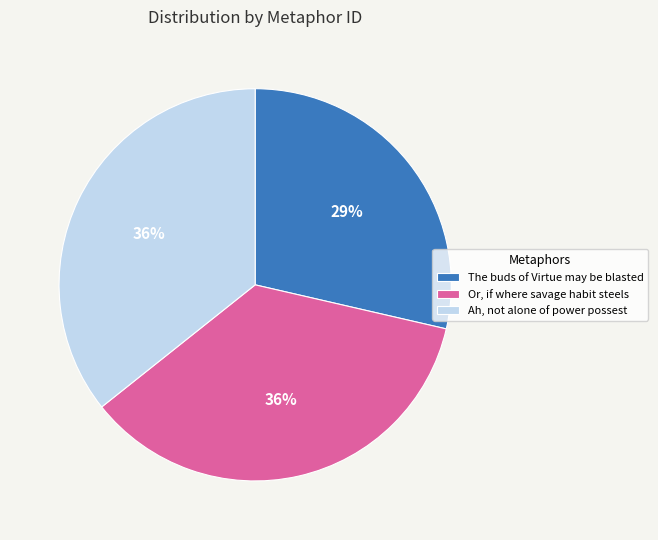

Count the number of slices in the pie.

3